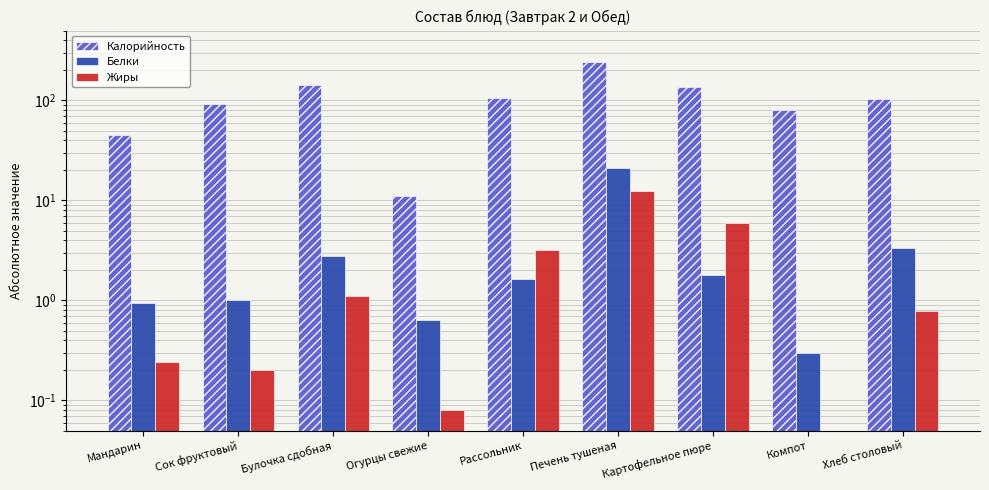

True or false: Жиры has a value of 8.9 at Картофельное пюре.

False